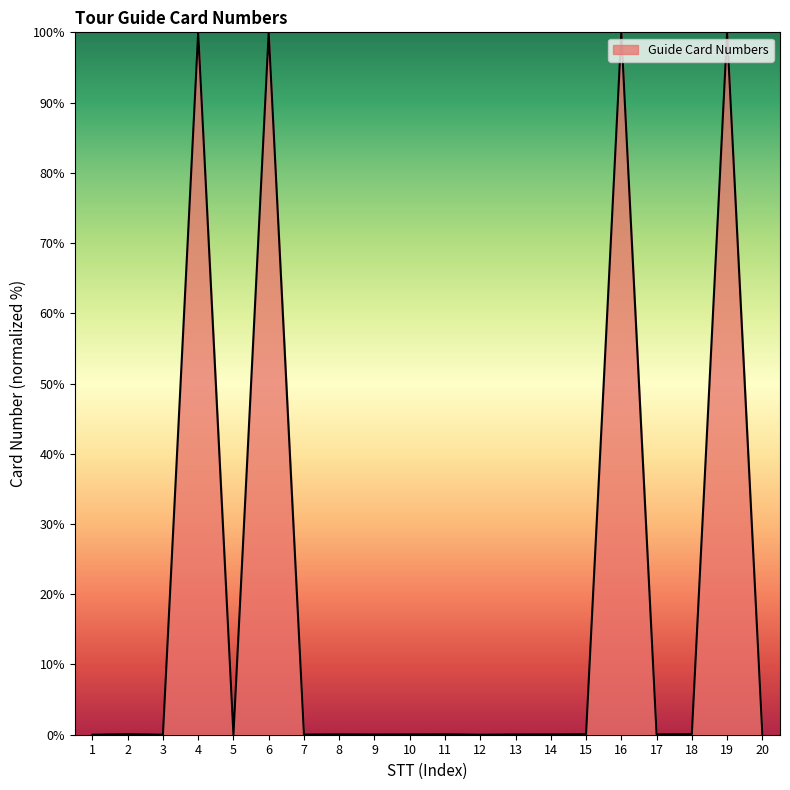

True or false: the data shows 100.0 at 4.

True